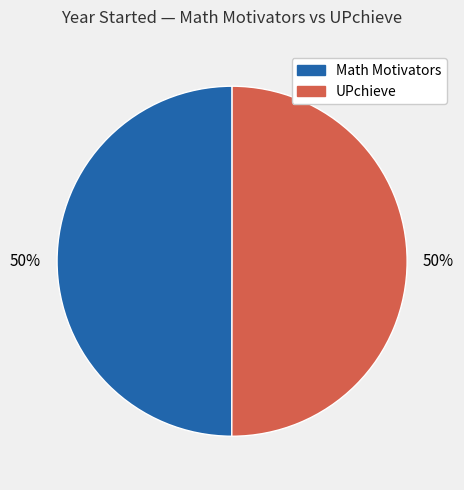

To the nearest percent, what is the combined percentage of UPchieve and Math Motivators?

100%